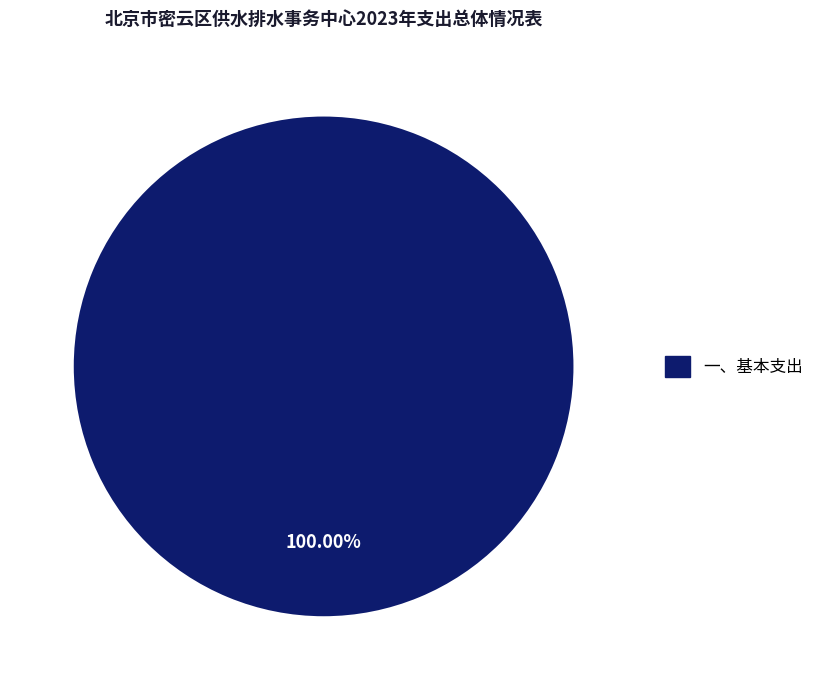

Is there any slice that represents more than half of the pie?

Yes